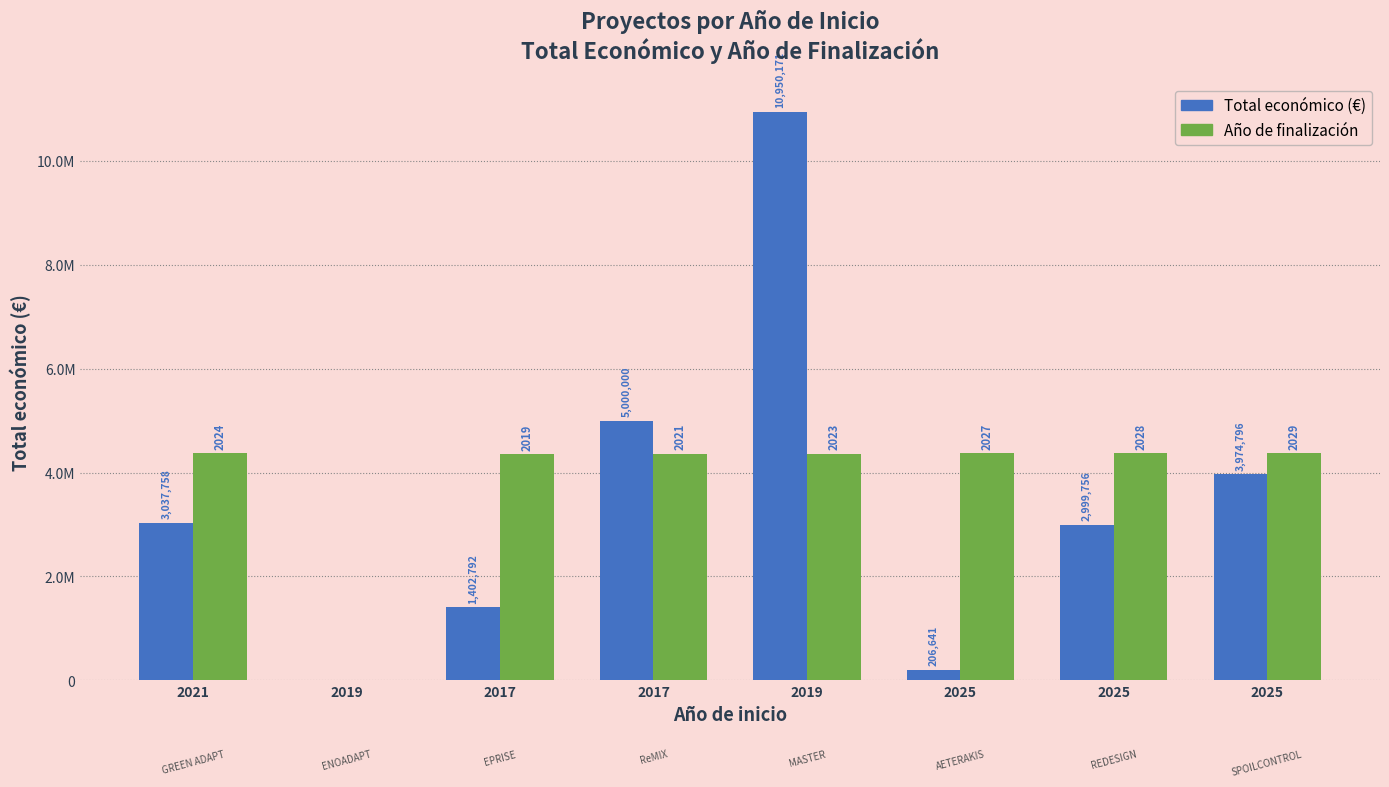

Are the bars horizontal?

No